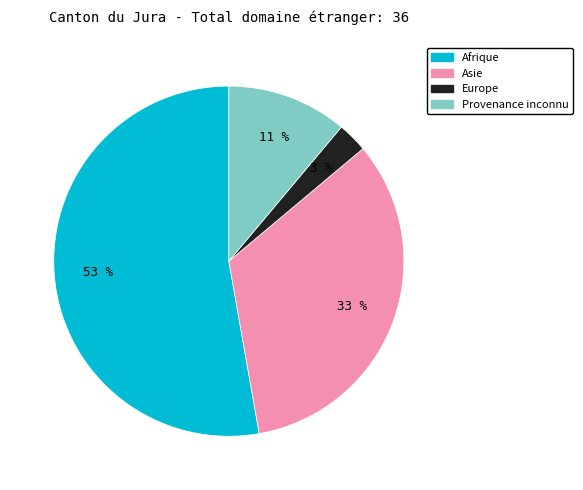

Is there any slice that represents more than half of the pie?

Yes